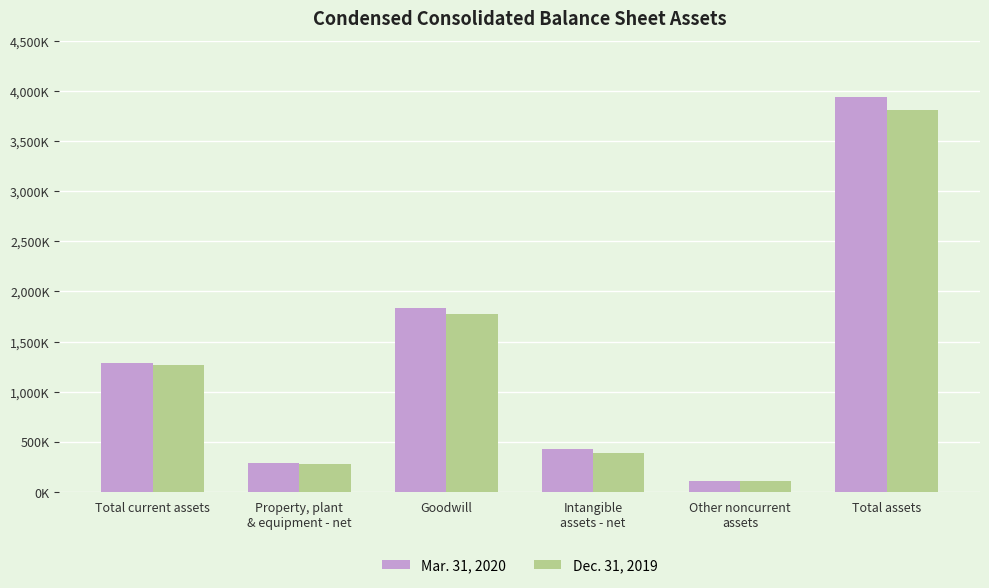

What is the difference between the highest and lowest values at Goodwill?

52228